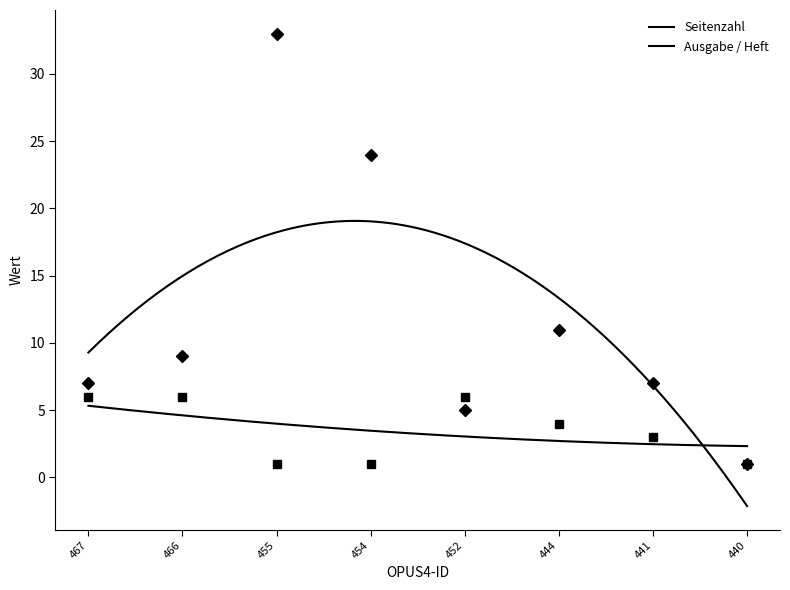

Rank the categories by Seitenzahl value from lowest to highest.

440, 452, 467, 441, 466, 444, 454, 455